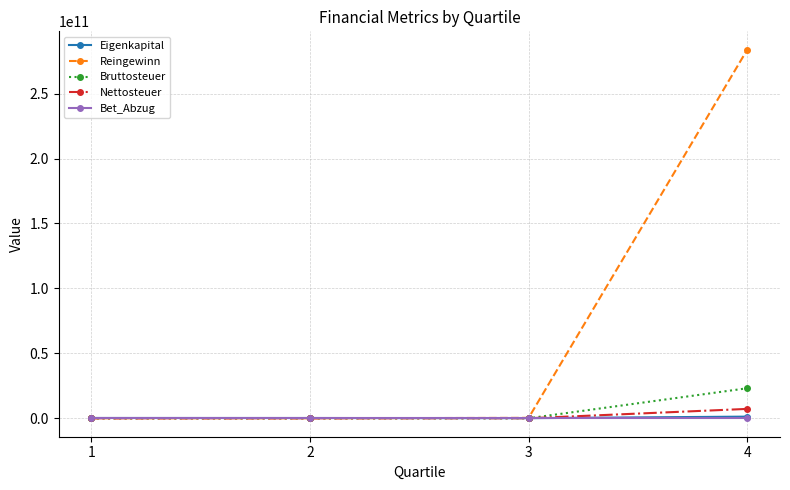

How many lines are shown in the chart?

5